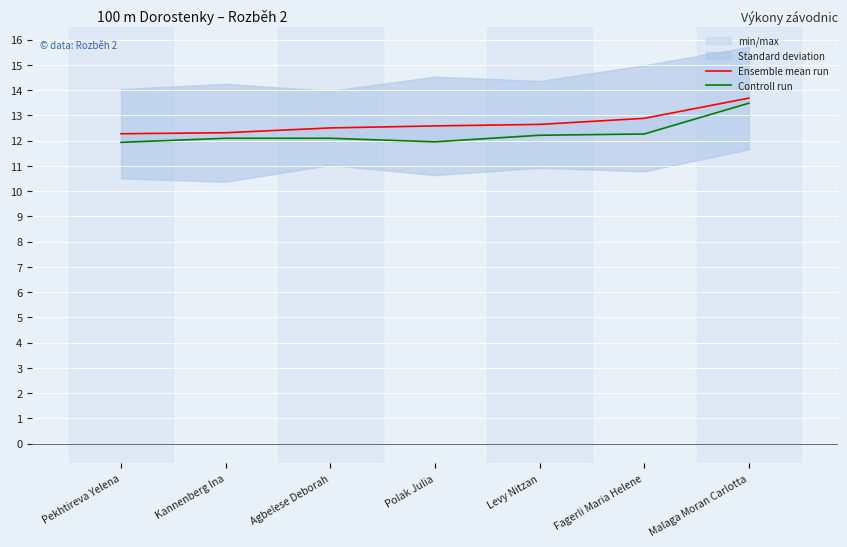

At which category does the chart reach its minimum across all series?

Pekhtireva Yelena